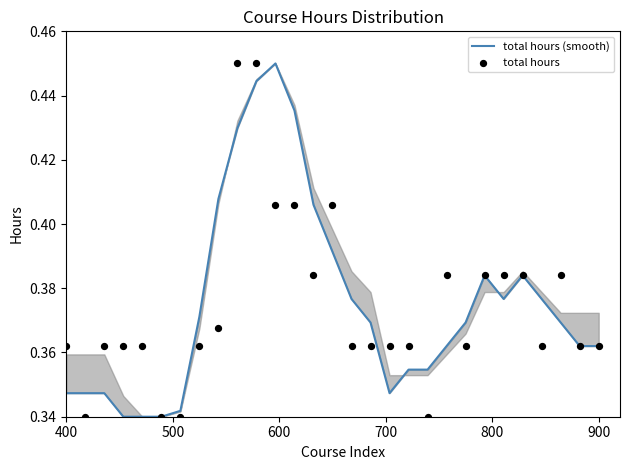

Which series has the largest total across all categories?

total hours (smooth)